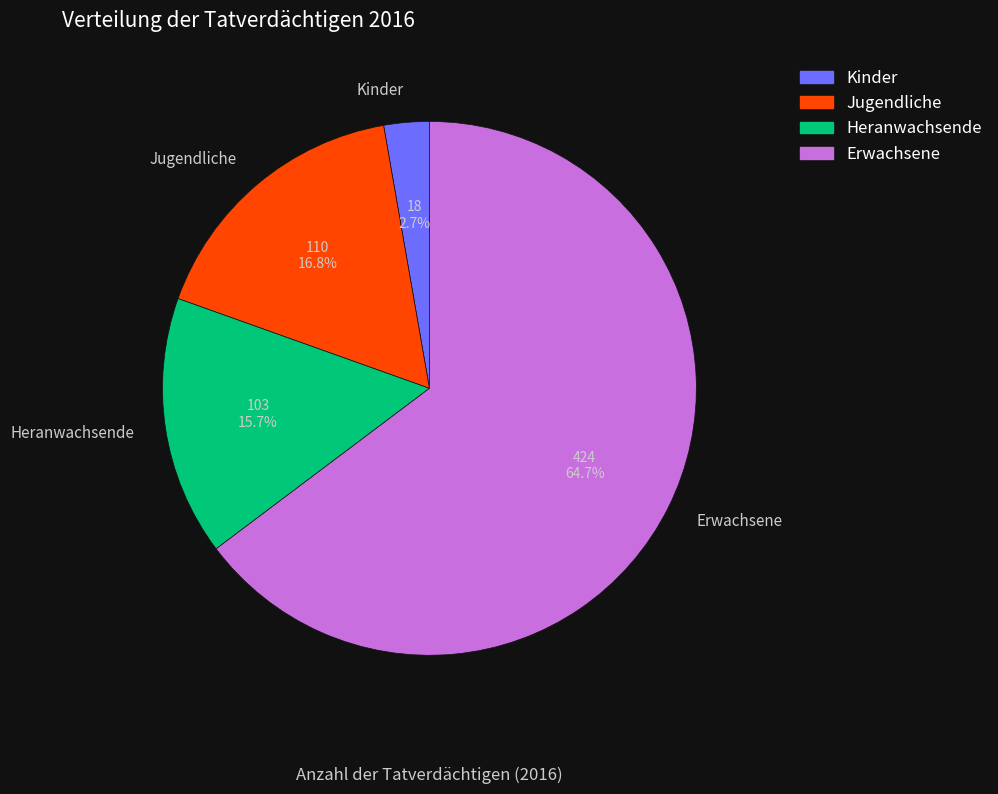

Is the sum of Heranwachsende and Jugendliche greater than half?

No